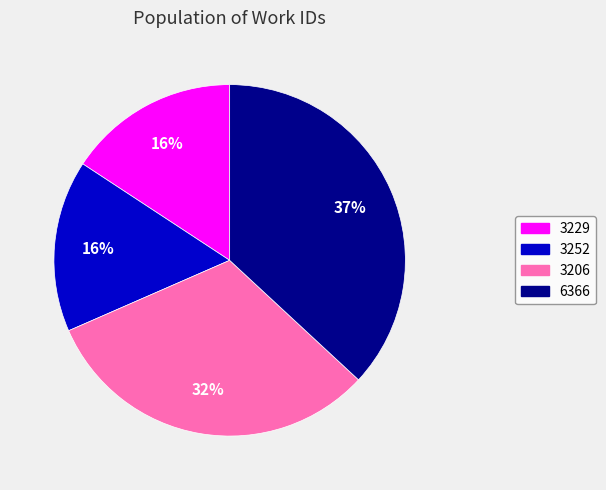

To the nearest percent, what is the average slice percentage?

25%